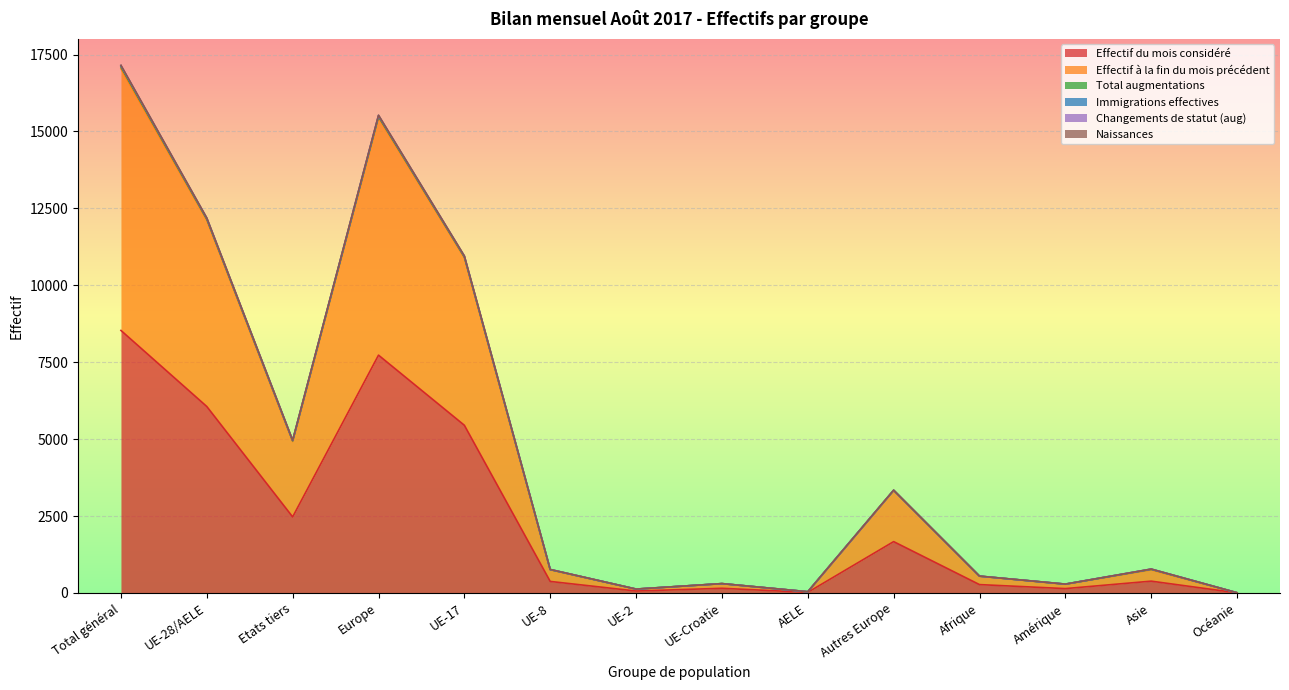

What is the sum of the Effectif du mois considéré values at Europe and AELE?

7749